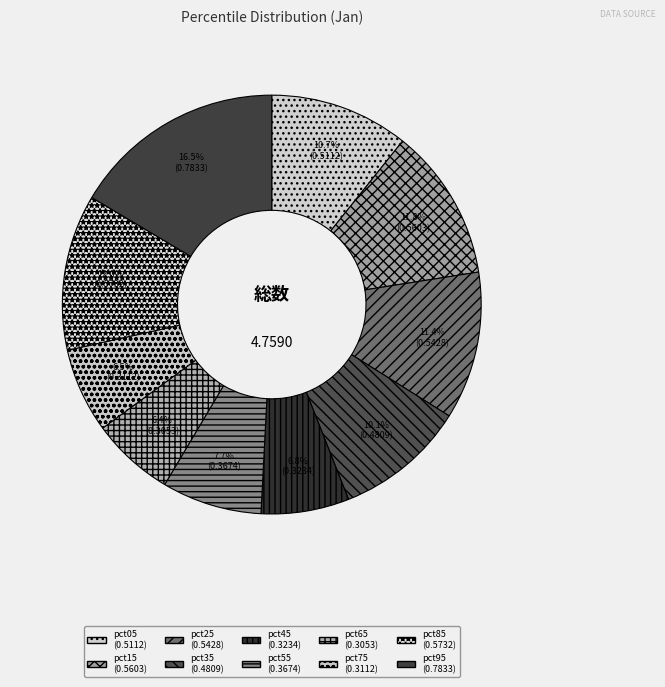

What is the change in value from pct85 to pct95?

+0.2